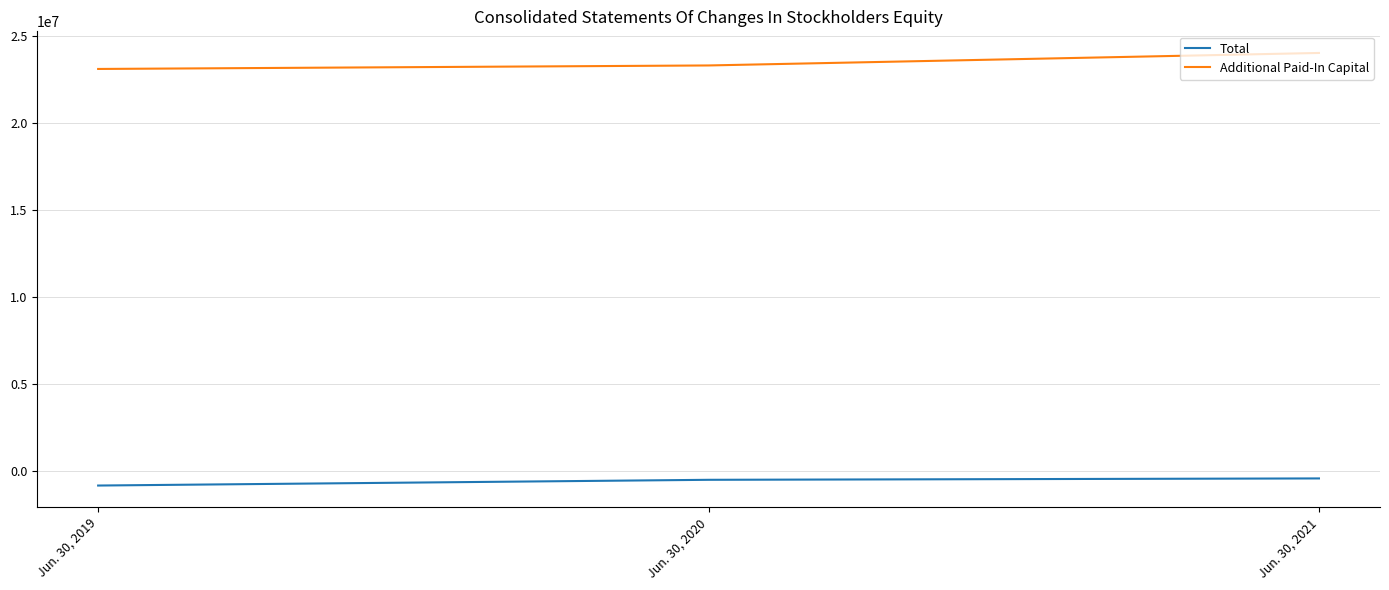

What is the difference between the highest and lowest values at Jun. 30, 2019?

23909000